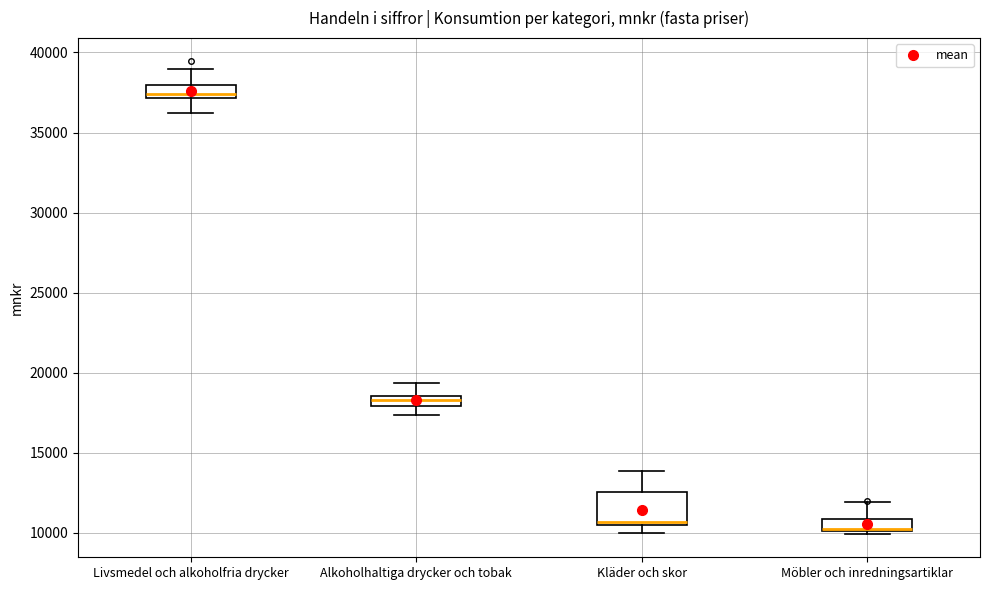

Which box has the highest median line?

Livsmedel och alkoholfria drycker